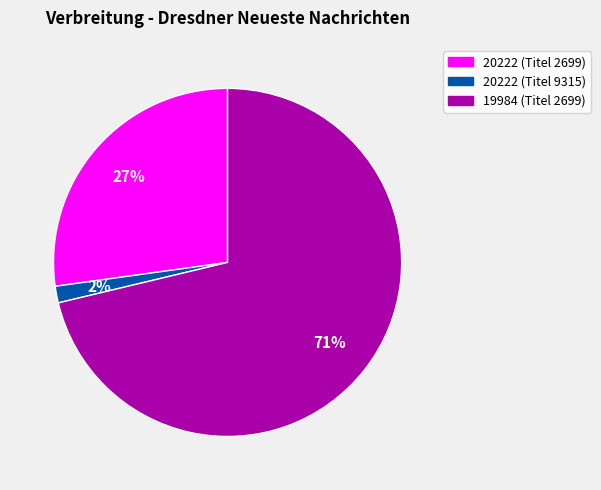

True or false: 20222 (Titel 2699) accounts for 17% of the total.

False